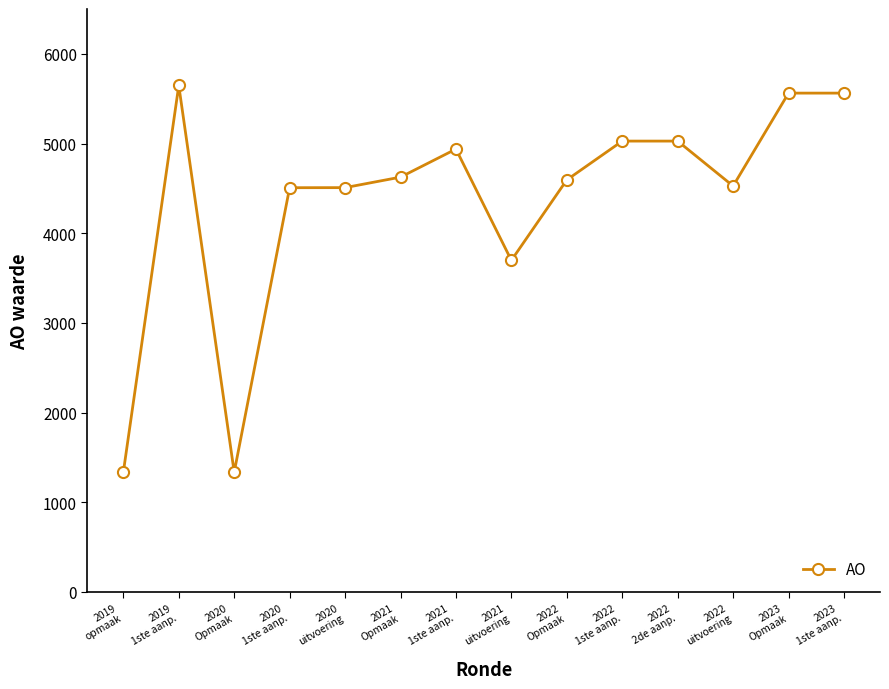

What is the value of the 9th point from the left?

4594